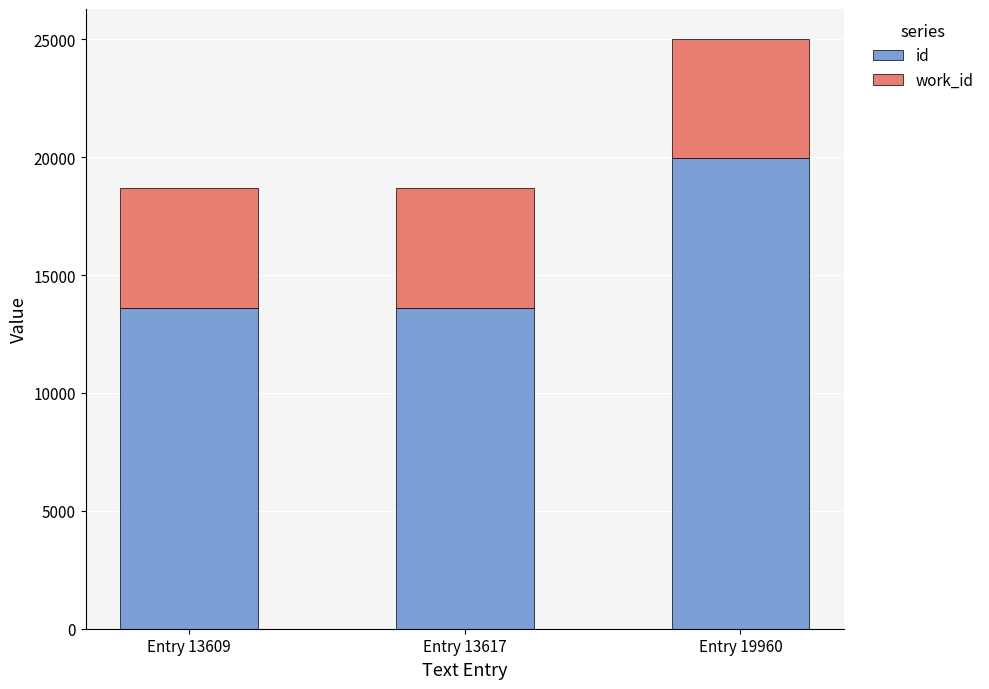

Are the bars grouped side by side (vs. stacked)?

No